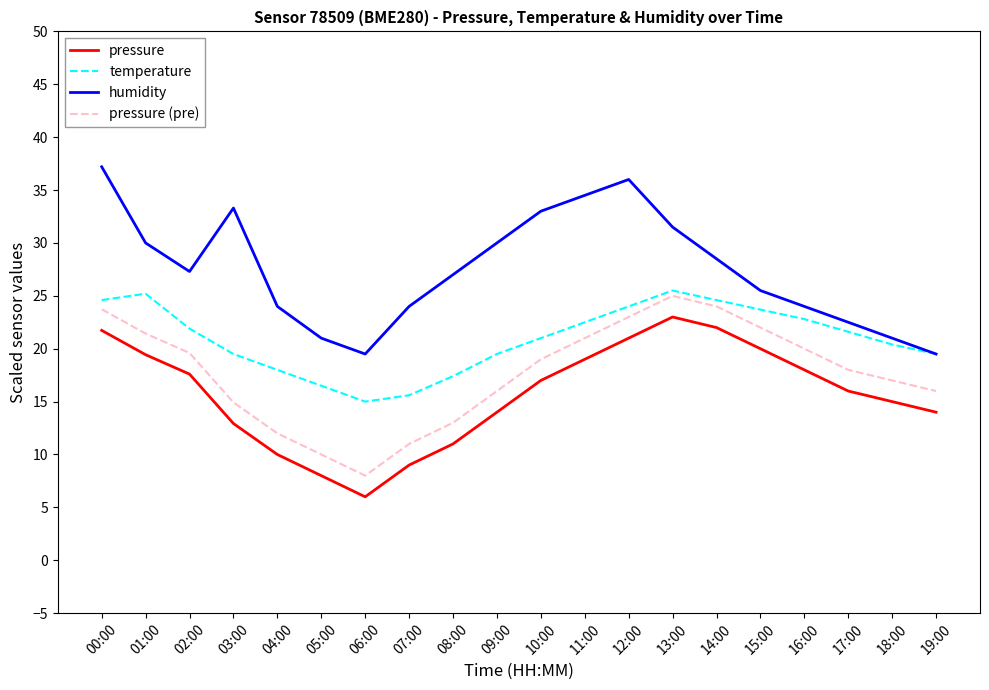

What are all the series names shown in the legend?

pressure, temperature, humidity, pressure (pre)